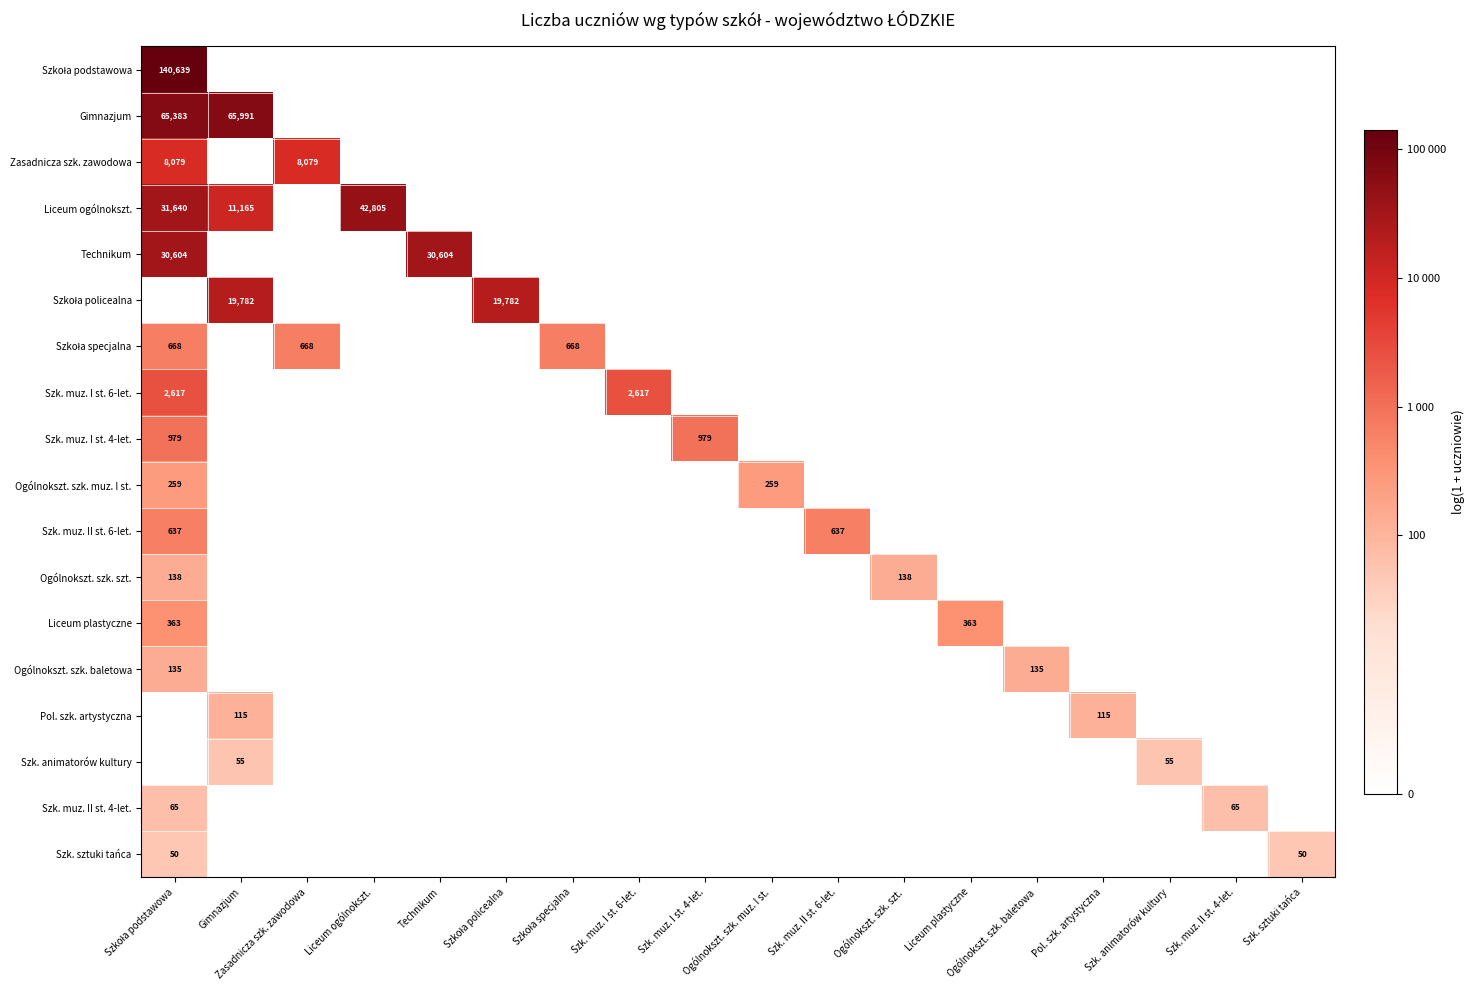

How many positive values does the Szk. animatorów kultury series have?

2